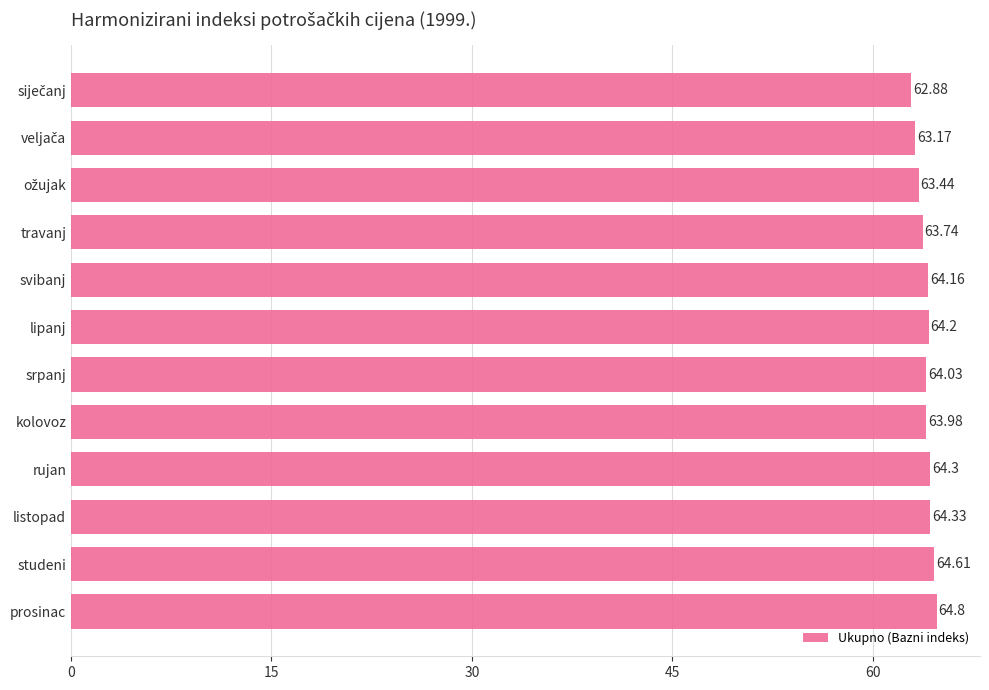

How many series are shown in this chart?

1